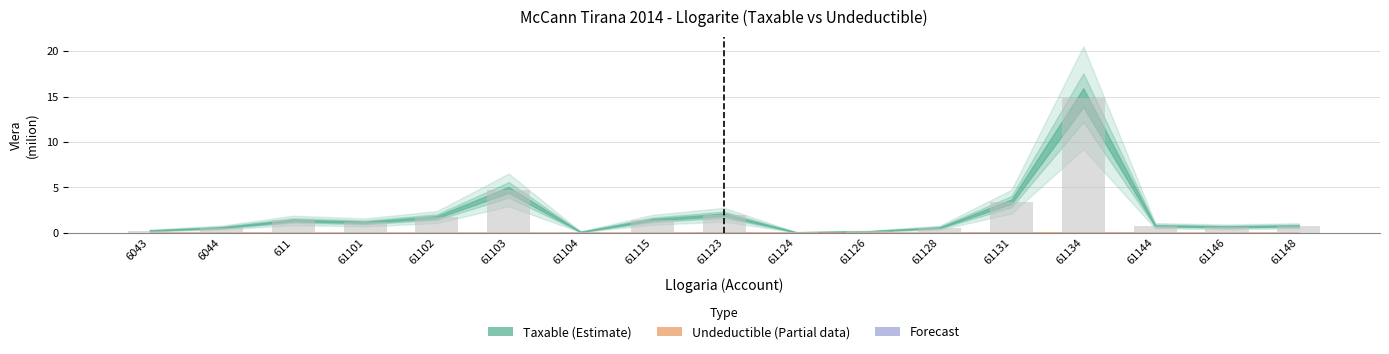

How many data points does each series have?

17